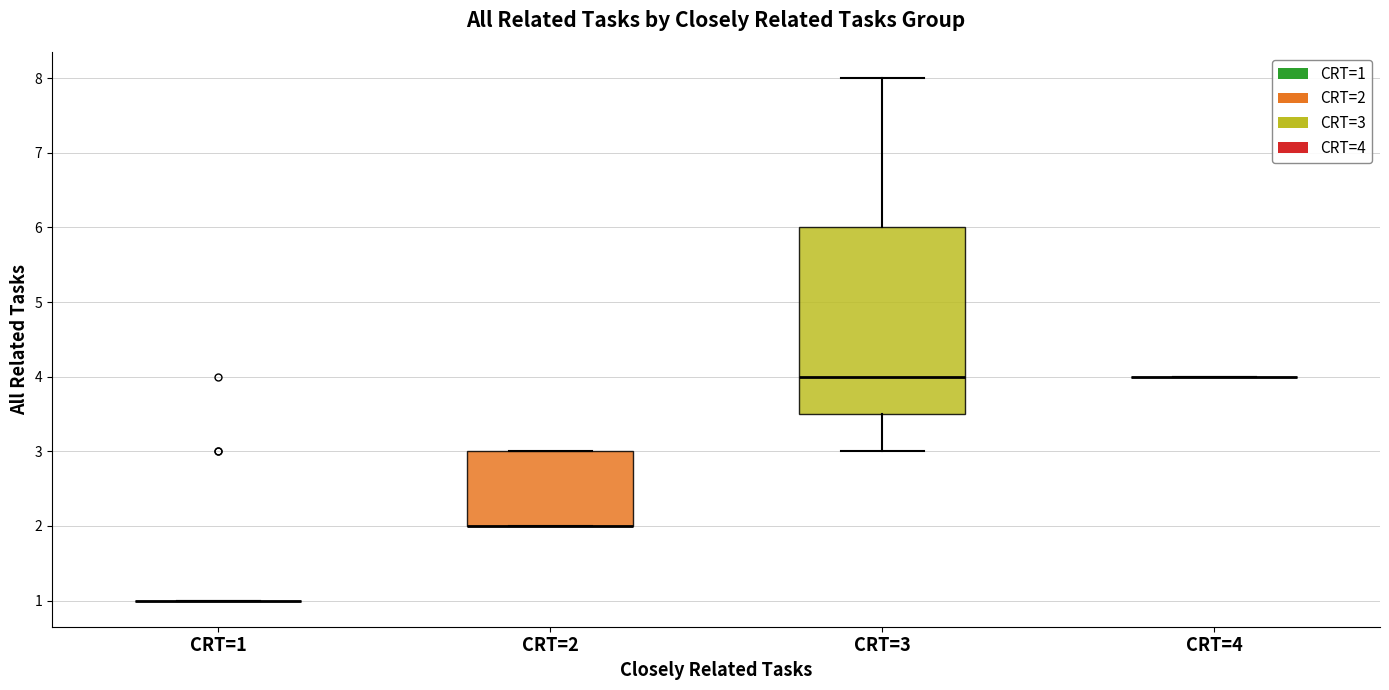

Reading left to right, read every box against the y-axis: the position of its median line, the range the box covers, and the ends of its whiskers. The values are not printed on the chart, so give them approximately, as read against the axis.

CRT=1: box collapsed to a line at 1.0, whiskers 1.0 to 1.0
CRT=2: median 2.0 (drawn on the box's lower edge), box 2.0 to 3.0, whiskers 2.0 to 3.0
CRT=3: median 4.0, box 3.5 to 6.0, whiskers 3.0 to 8.0
CRT=4: box collapsed to a line at 4.0, whiskers 4.0 to 4.0